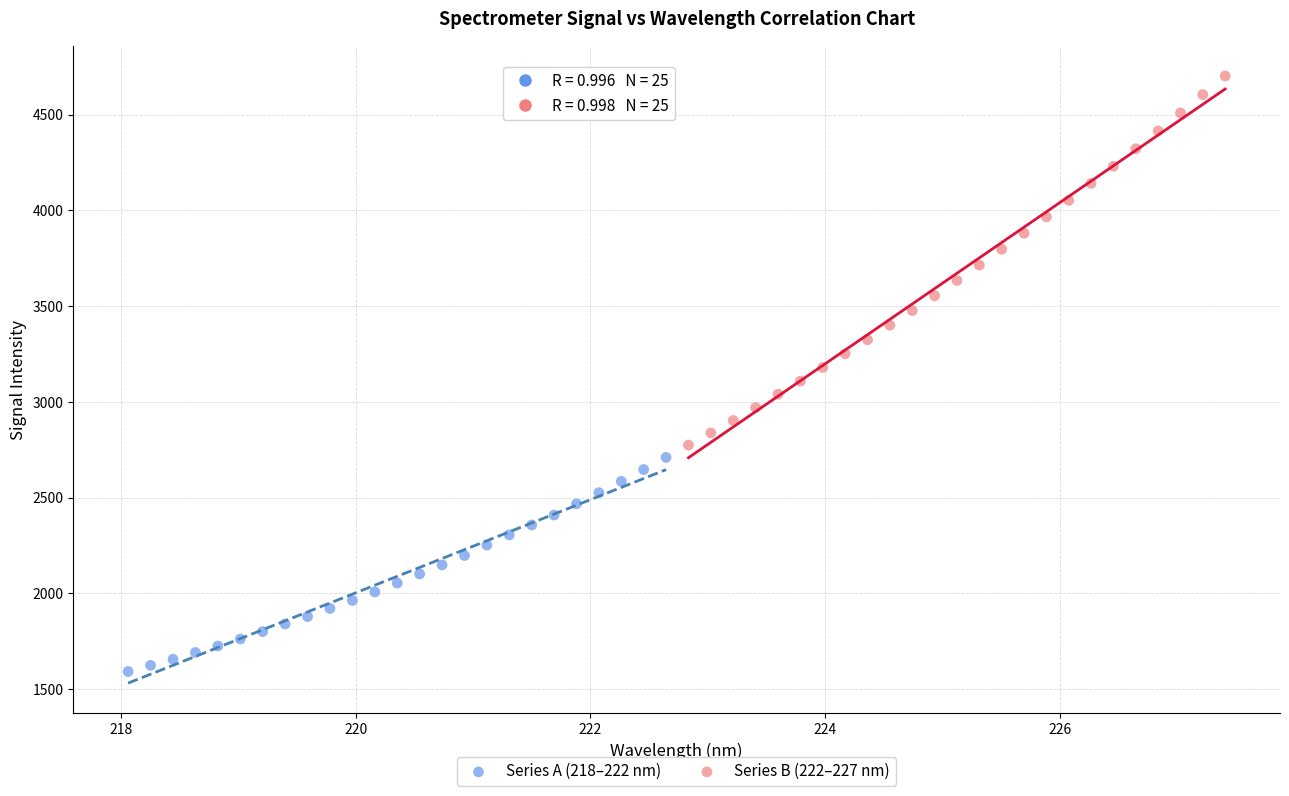

Which series reaches the maximum Y coordinate?

Series B (222–227 nm)